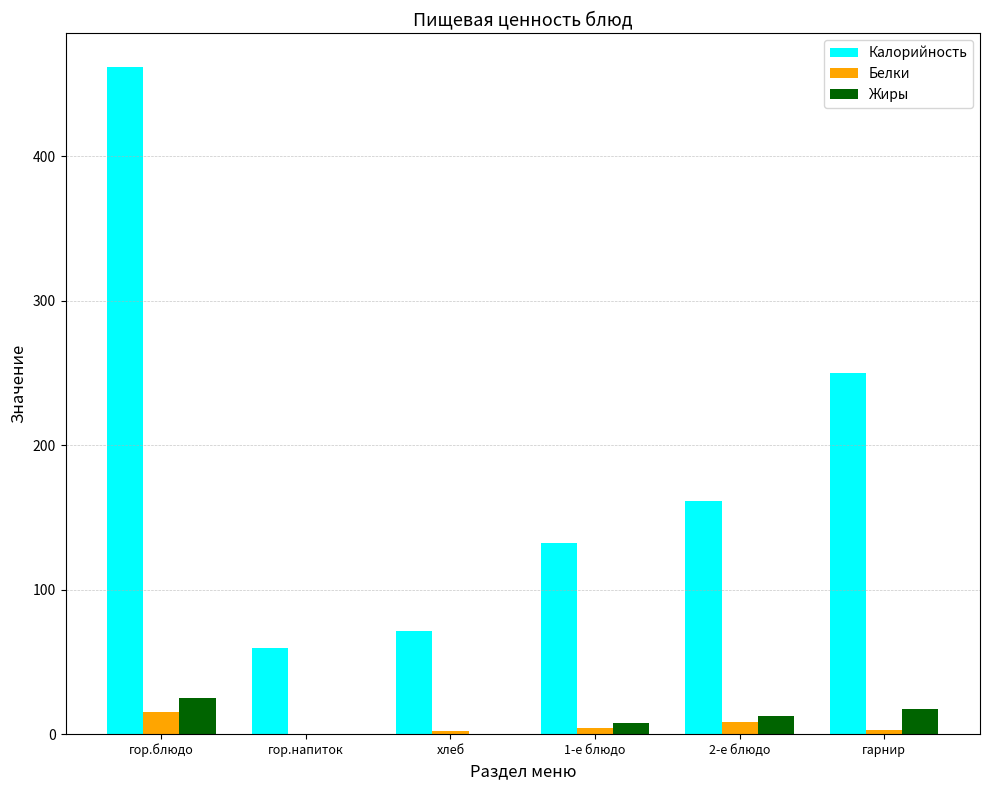

Which series has the largest total across all categories?

Калорийность